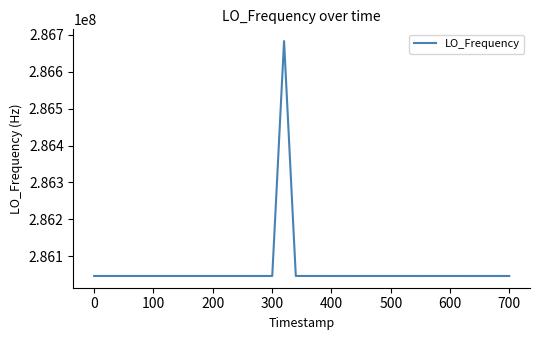

What is the minimum value shown in the chart?

286046997.1